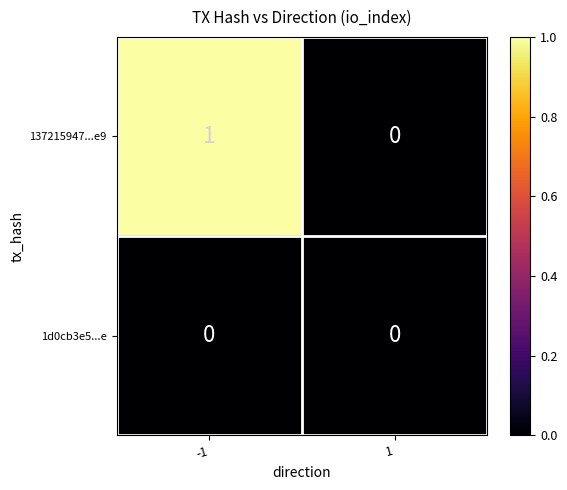

Which series has the largest total across all categories?

137215947...e9